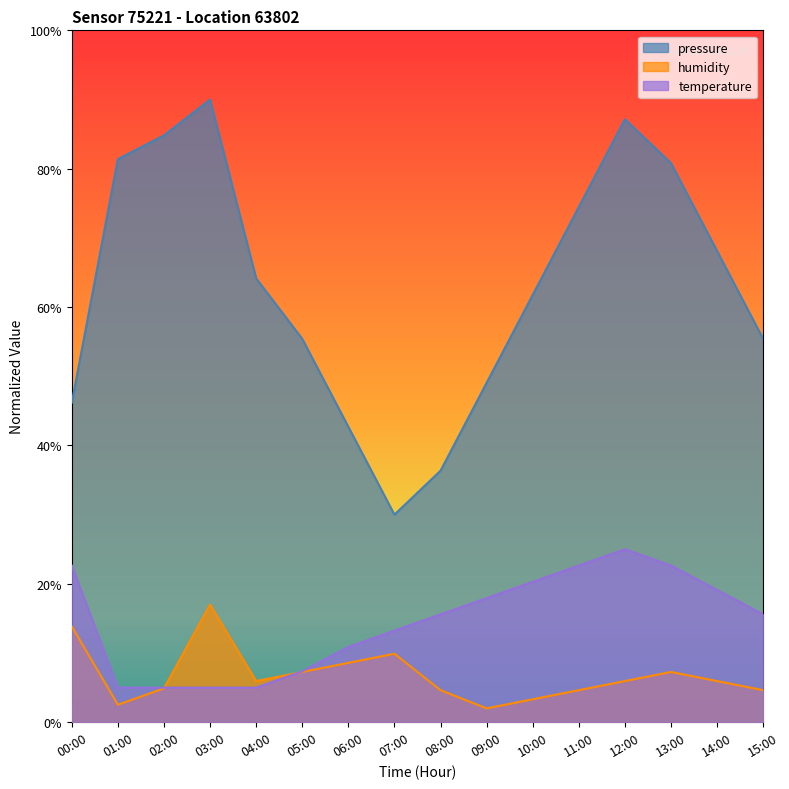

At which label is humidity closest to 9?

06:00